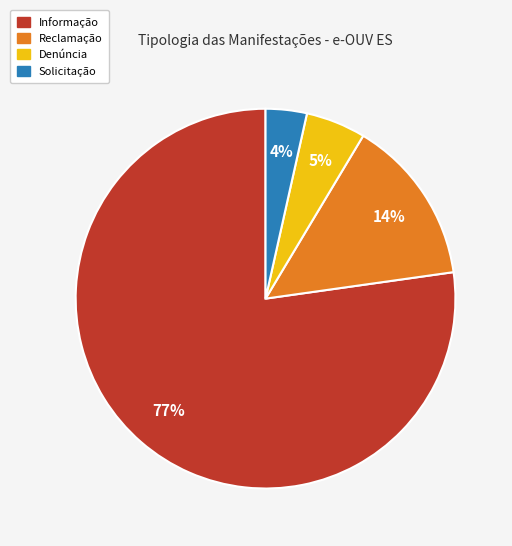

What is the ratio of the value at Reclamação to the value at Denúncia?

2.8